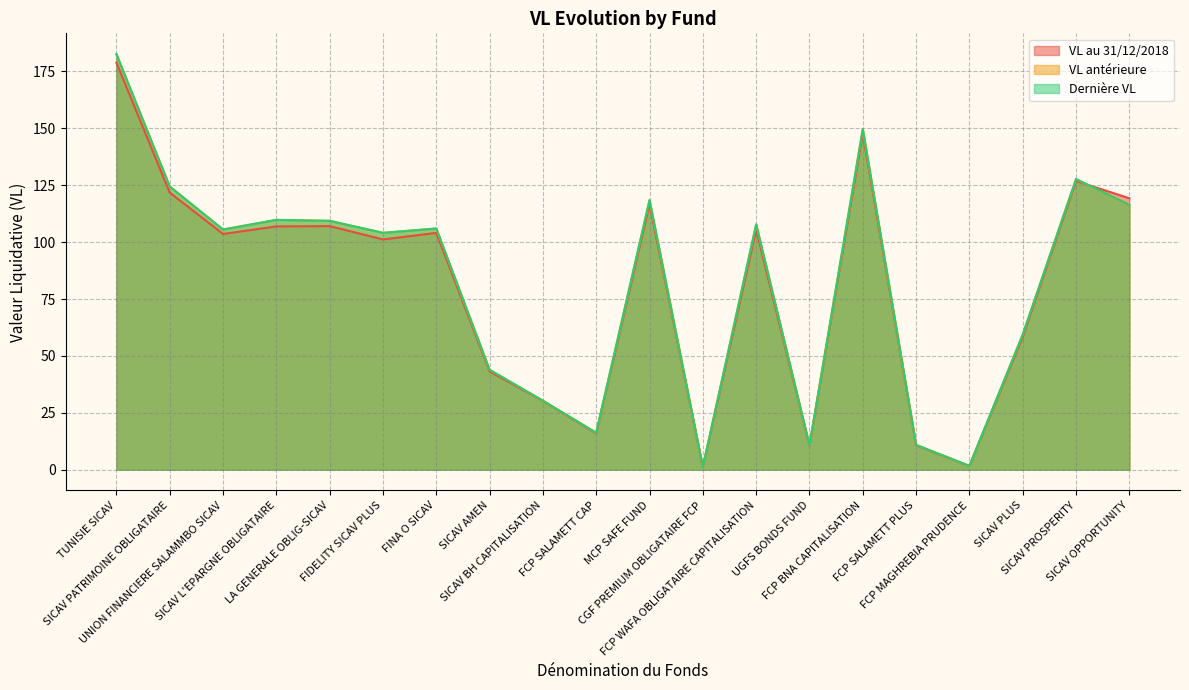

How many data points in VL antérieure are less than 105?

9